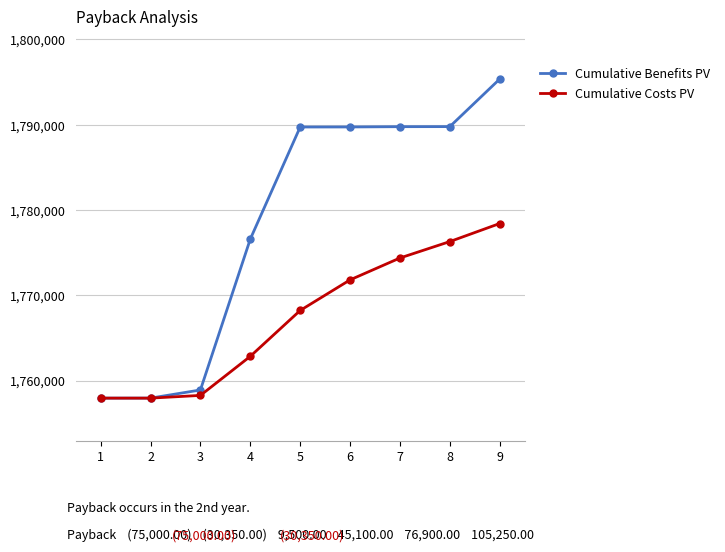

True or false: Cumulative Costs PV has a value of 2519072 at 4.

False